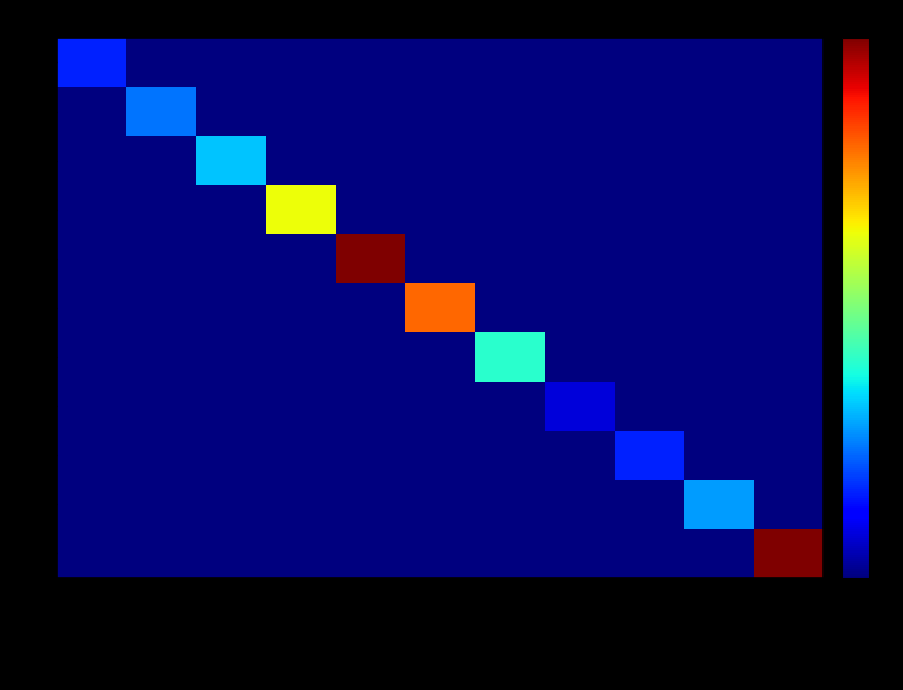

Which category has the highest value across all series?

Voráček Vít